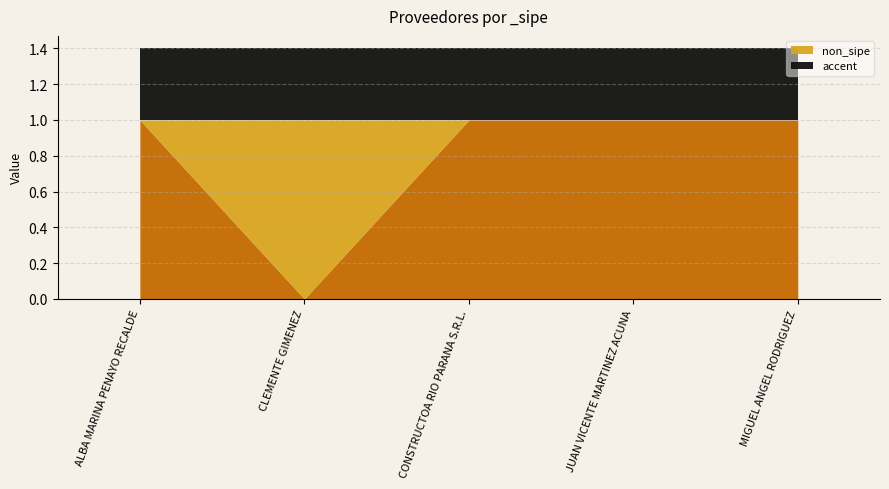

Reading right to left, what are all the values shown in this chart?

616764=1	616765=1	616766=1	616763=0	616767=1